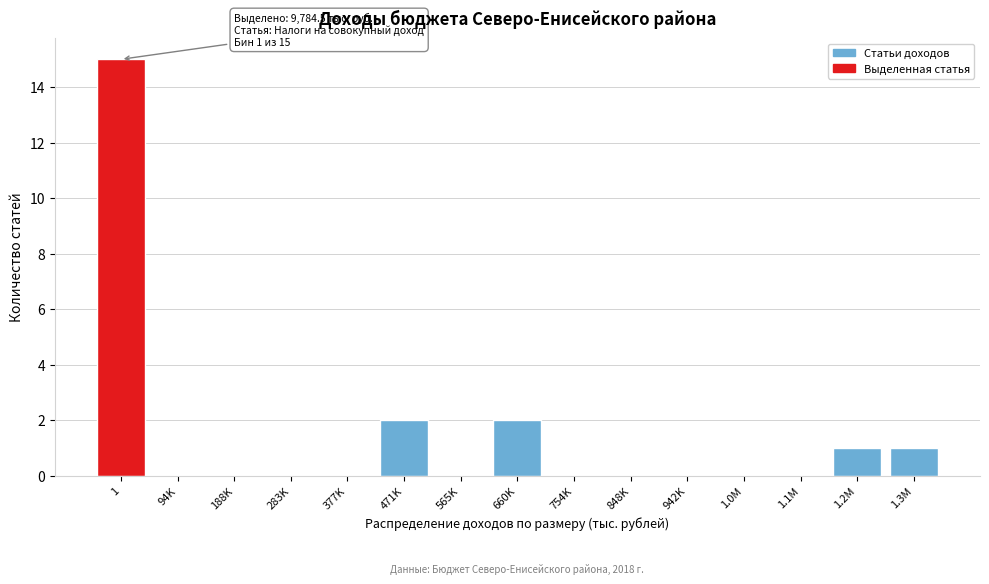

Reading left to right, extract all data points from this chart.

1=15	94K=0	188K=0	283K=0	377K=0	471K=2	565K=0	660K=2	754K=0	848K=0	942K=0	1.0M=0	1.1M=0	1.2M=1	1.3M=1